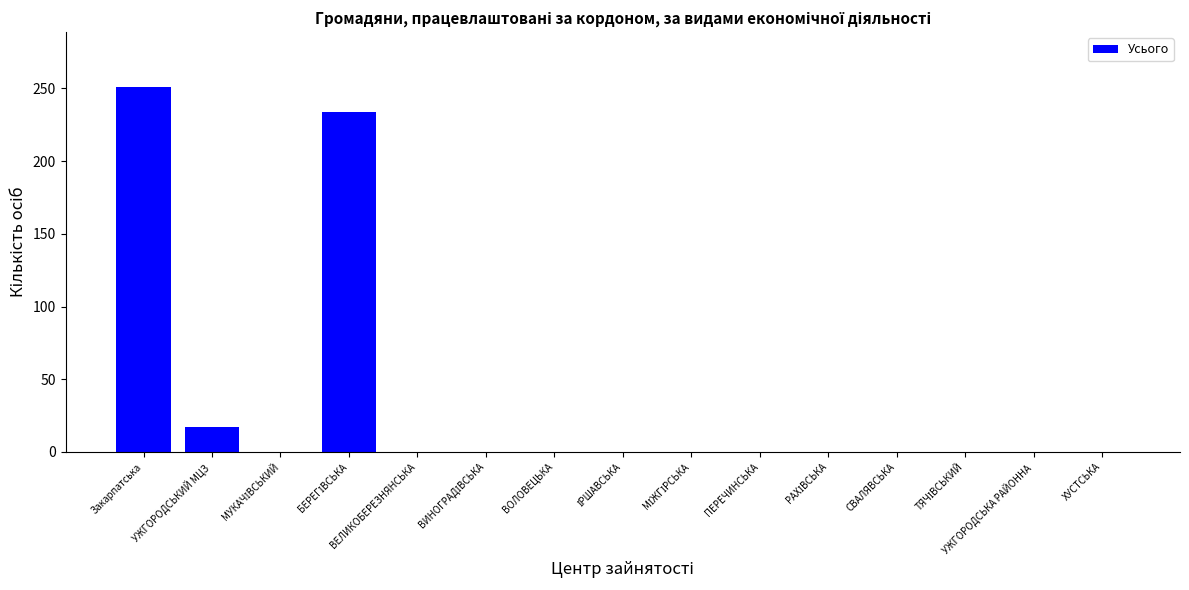

Reading left to right, list all the values displayed in this chart.

251	17	0	234	0	0	0	0	0	0	0	0	0	0	0